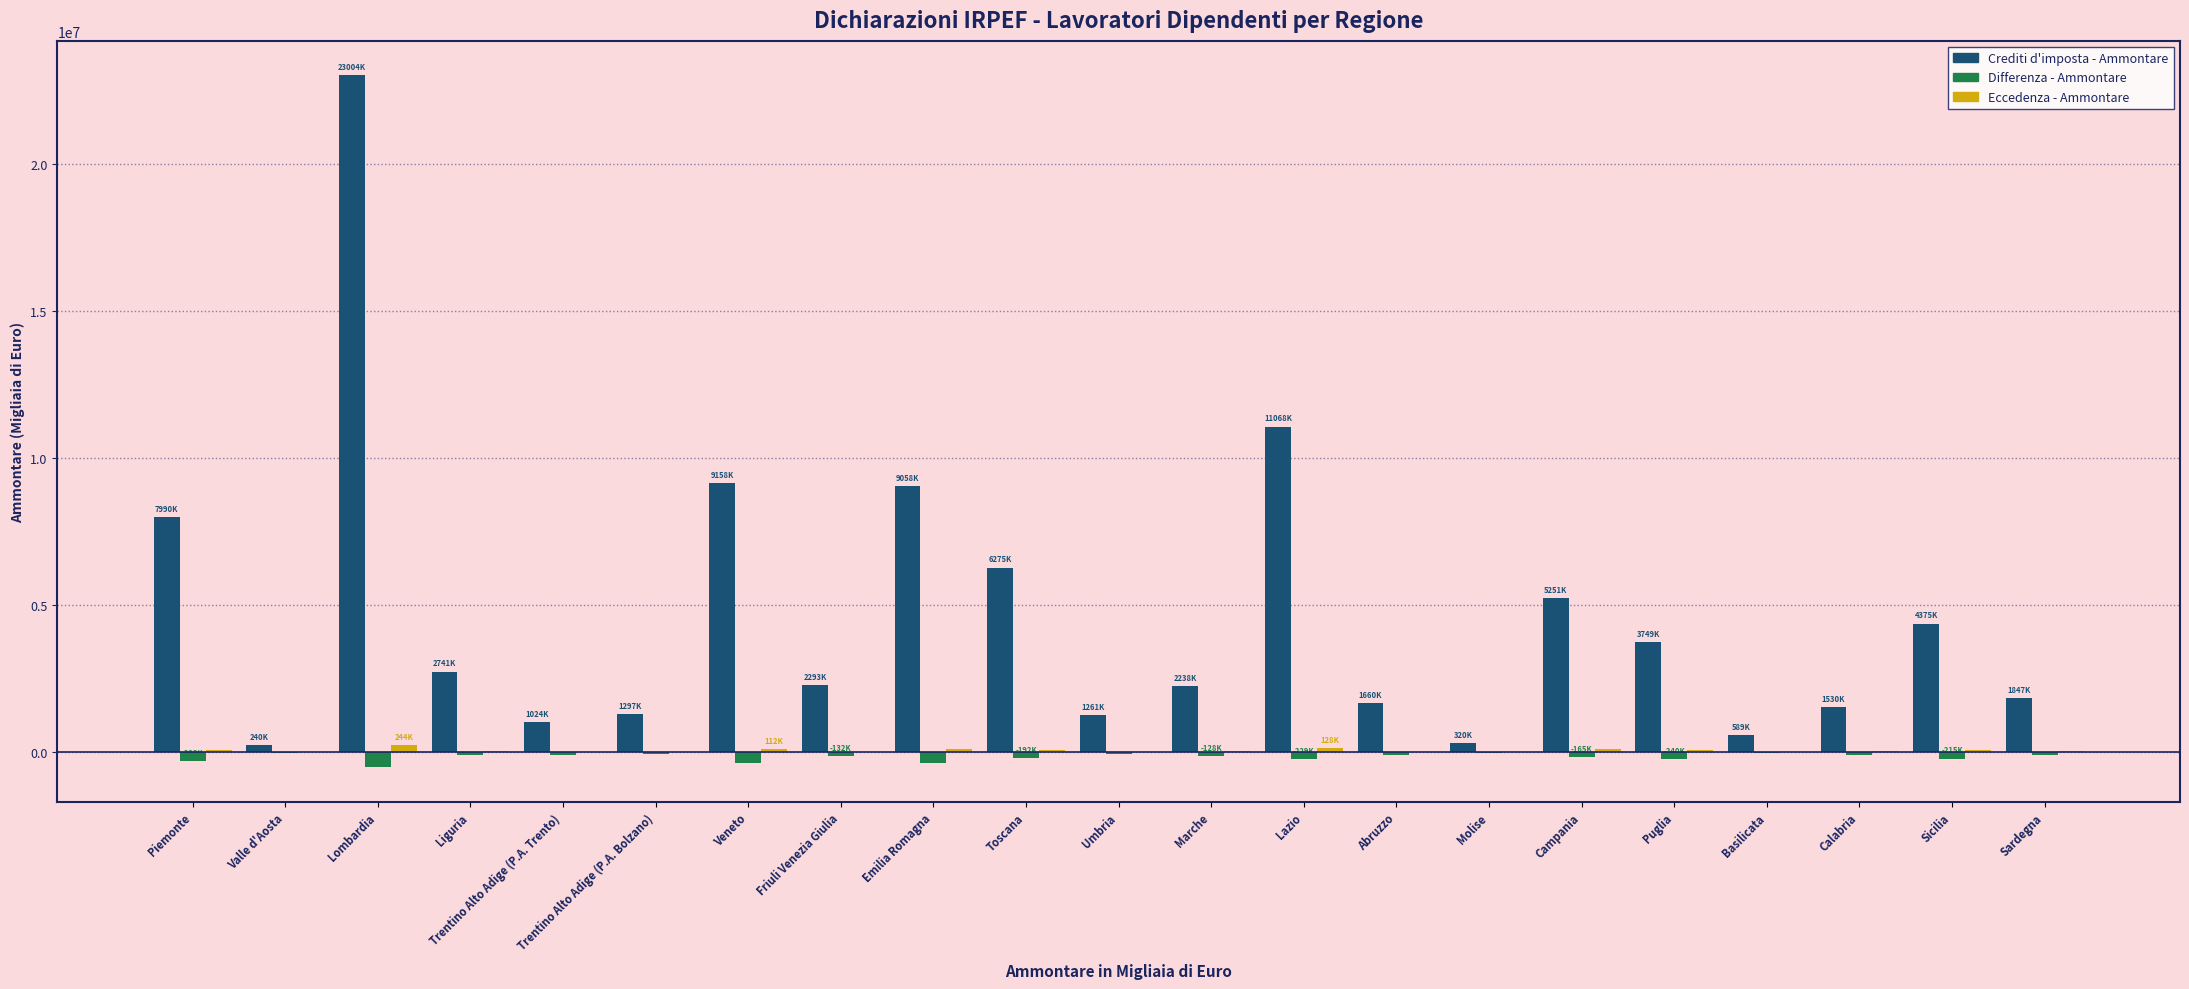

At which category is the sum across all series the highest?

Lombardia